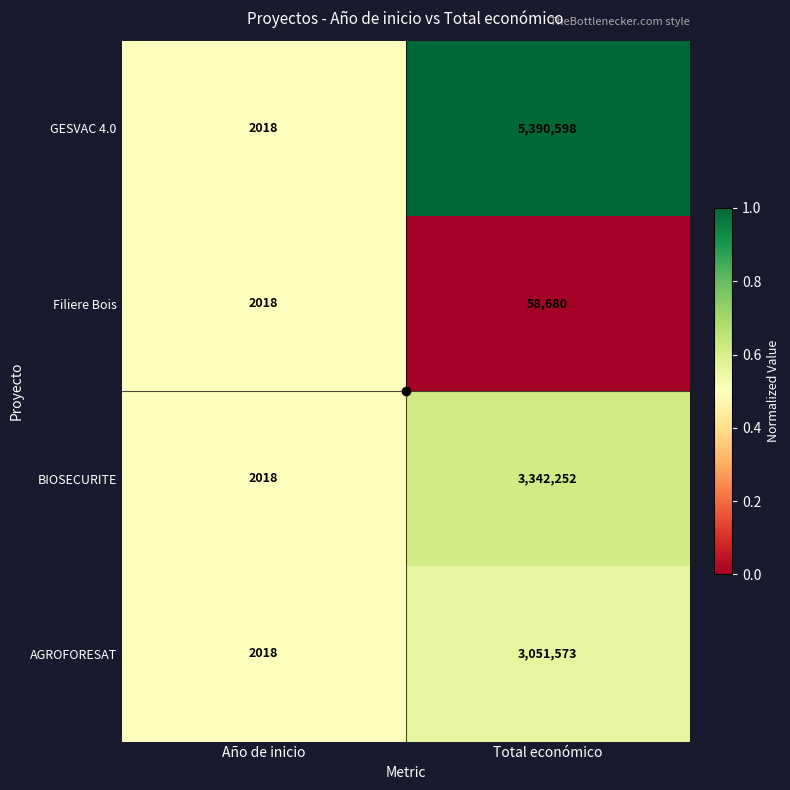

Where is BIOSECURITE nearest to the value 1672135?

Año de inicio